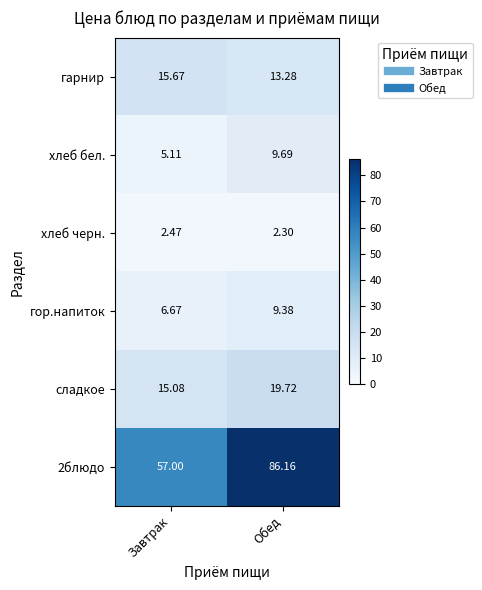

List the labels in order of гарнир value, smallest first.

Обед, Завтрак